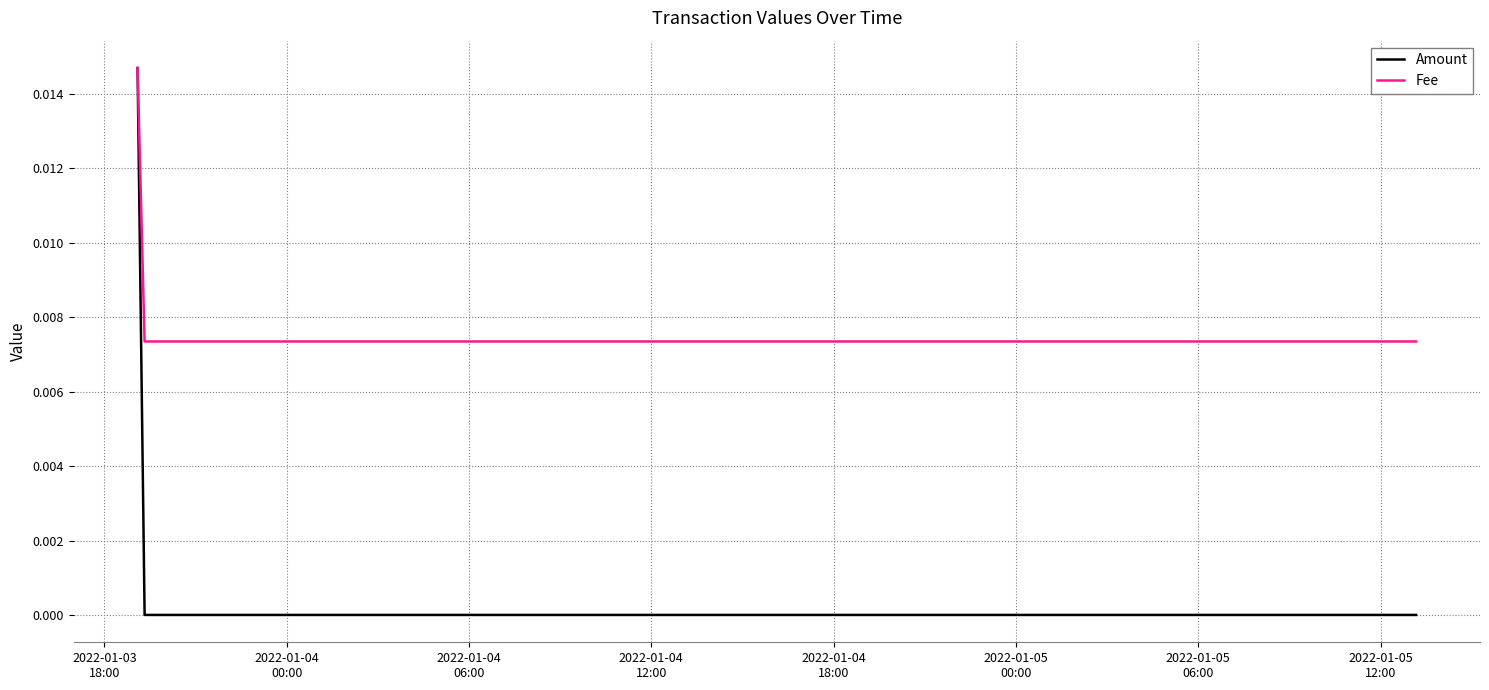

Which series has the widest spread of values?

Amount